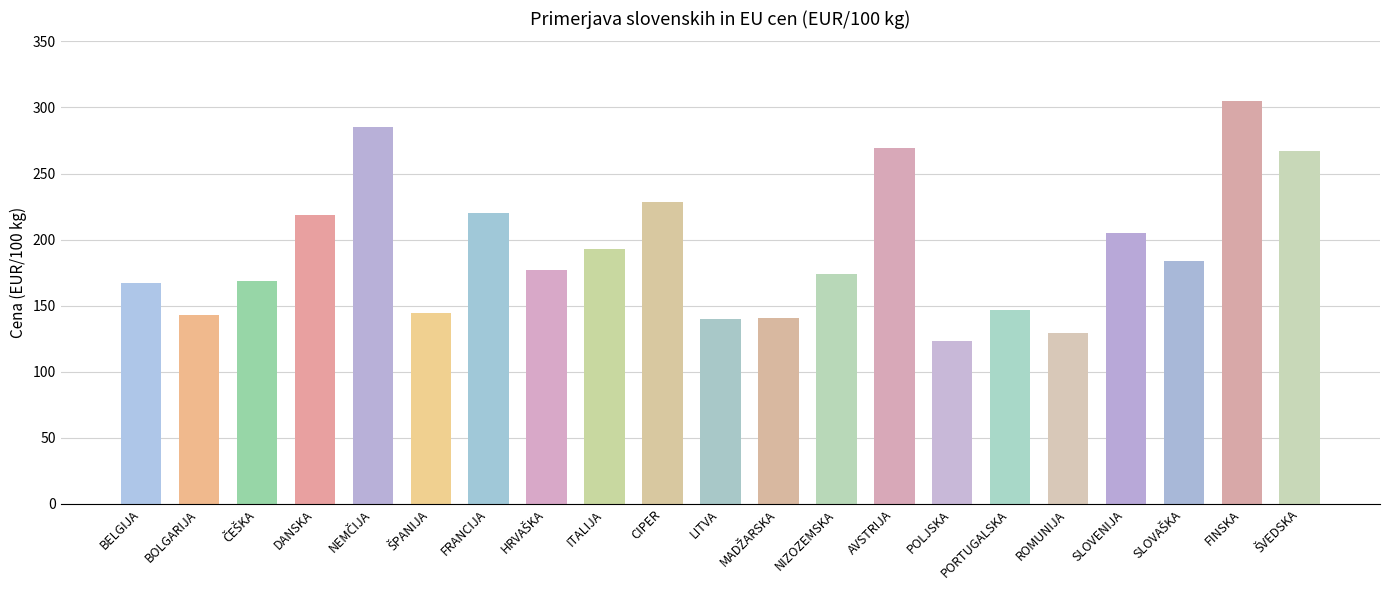

Is it true that the value at NIZOZEMSKA is 174.0?

True